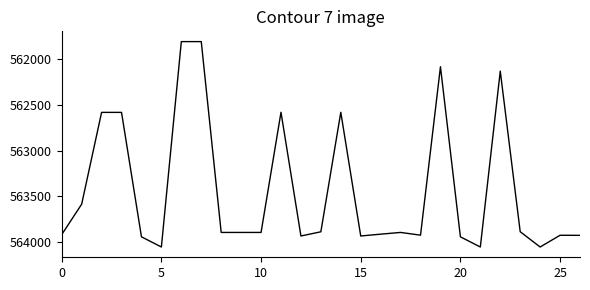

What is the difference between the maximum and minimum values?

2255